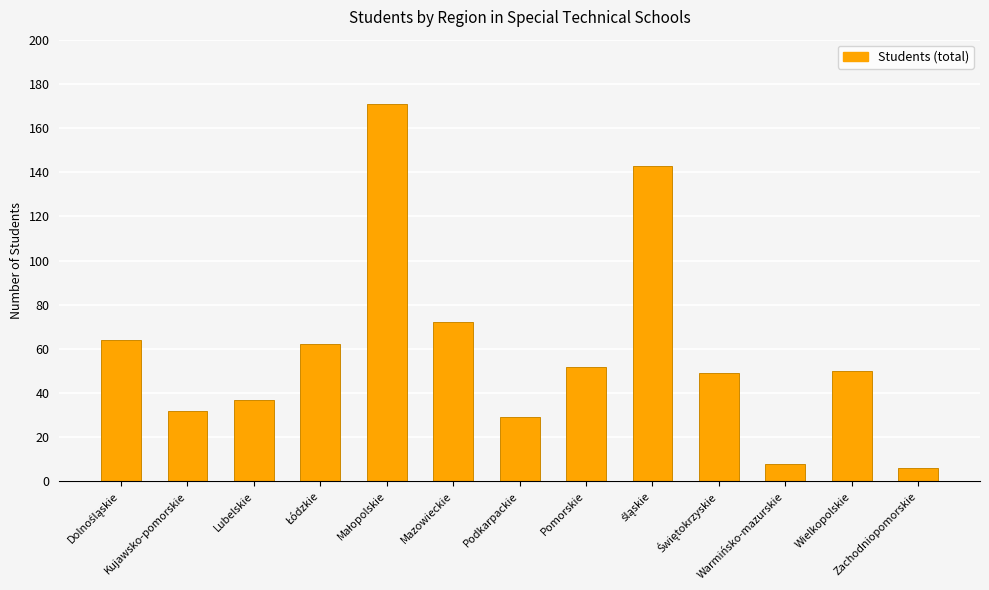

What is the maximum value shown in the chart?

171